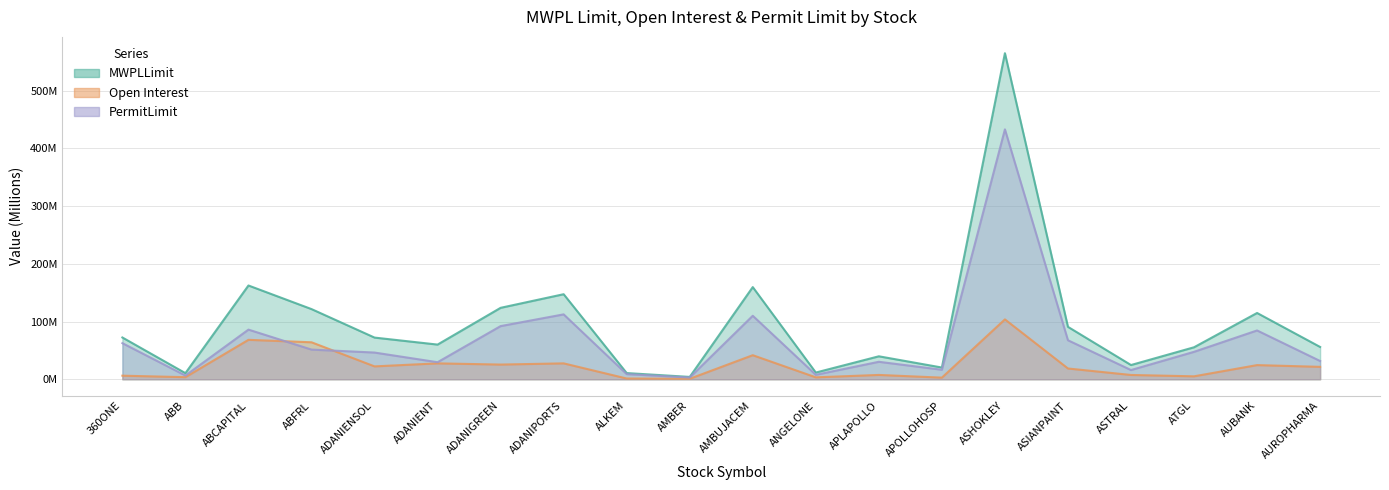

What is the minimum value for PermitLimit?

3017650